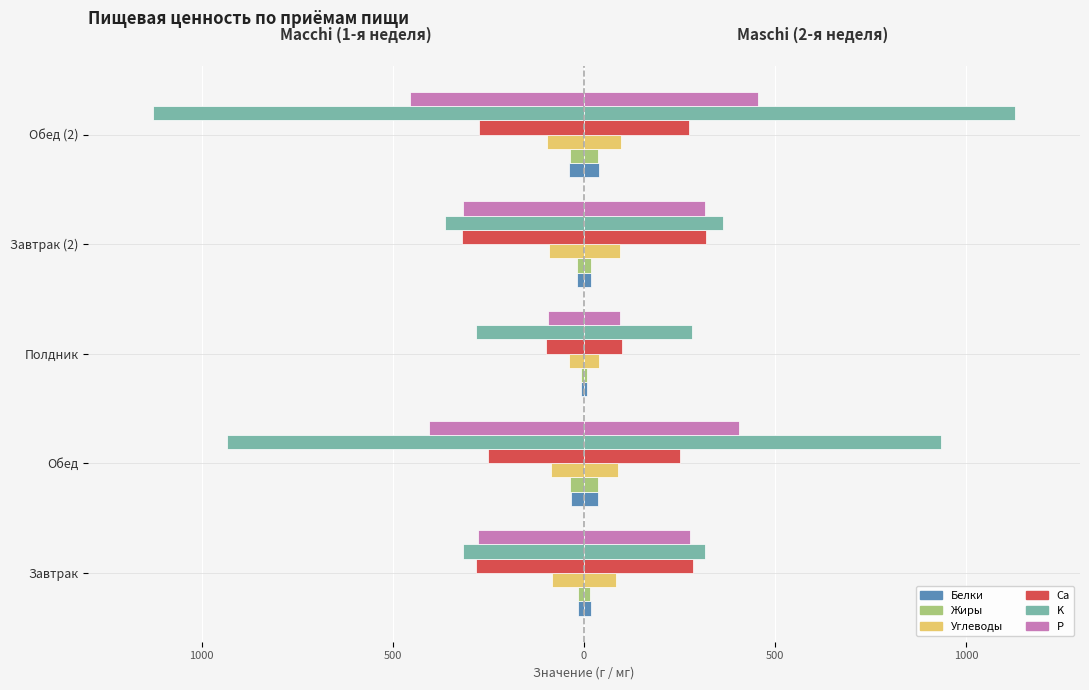

What is the value of the Жиры bar at the 1st from the left?

-14.7